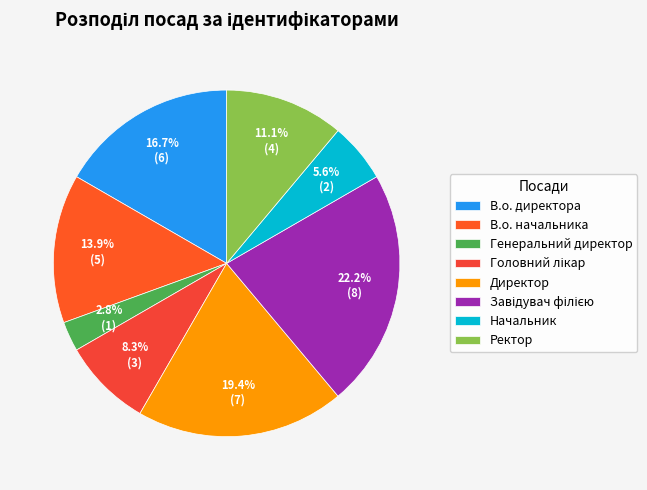

Which slice is the smallest?

Генеральний директор